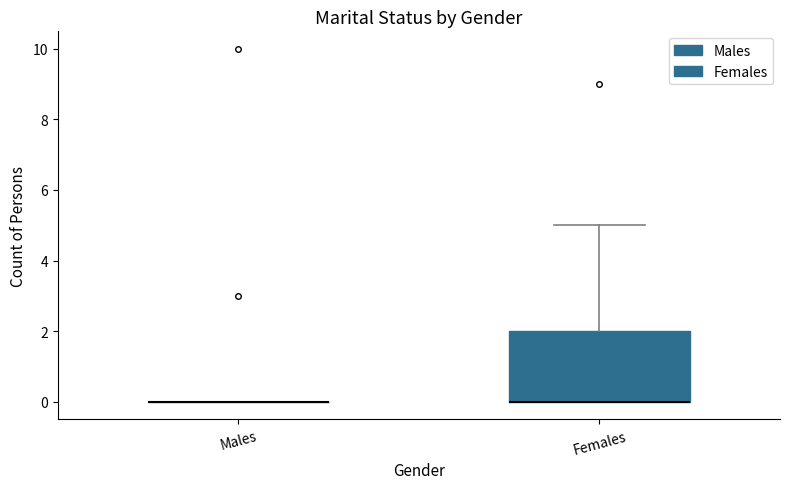

Where is the lower edge of the box for Females on the y-axis? The values are not printed on the chart, so give them approximately, as read against the axis.

0